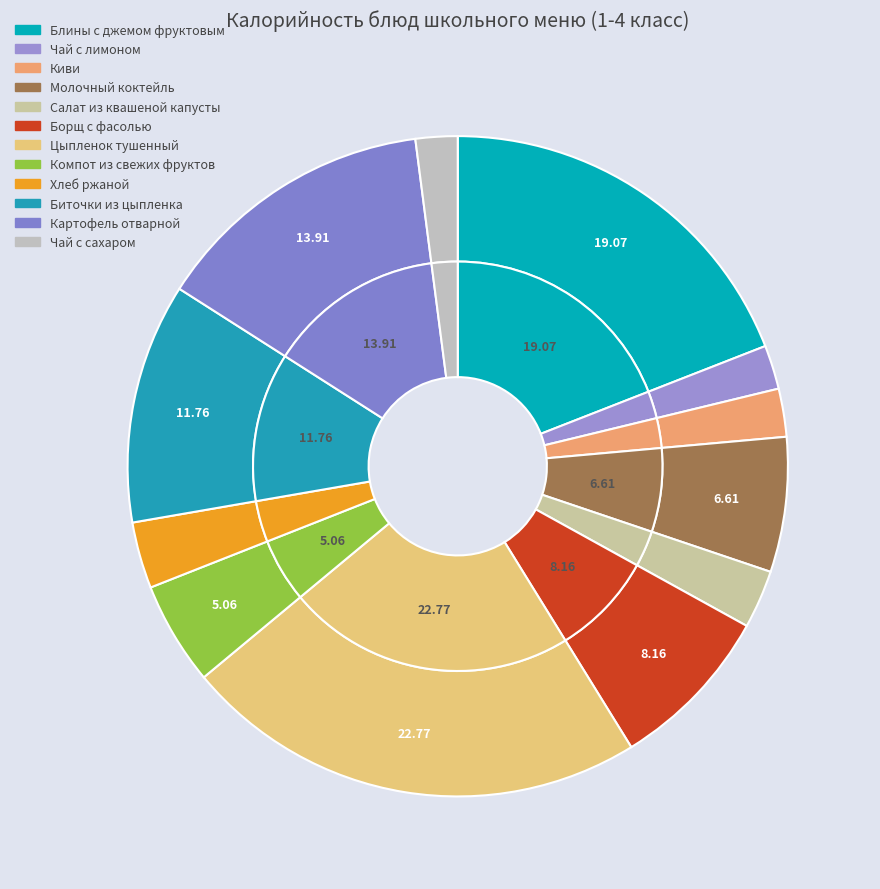

What percentage is NOT represented by Чай с сахаром?

97.9%